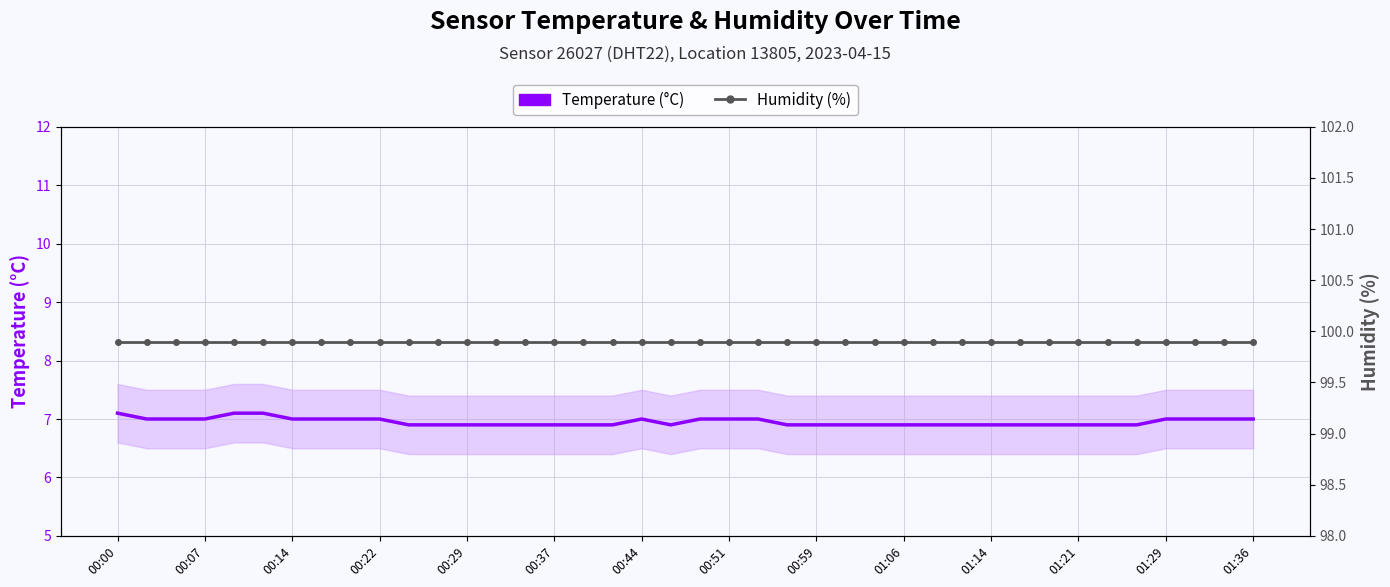

At which category is the sum across all series the highest?

00:00